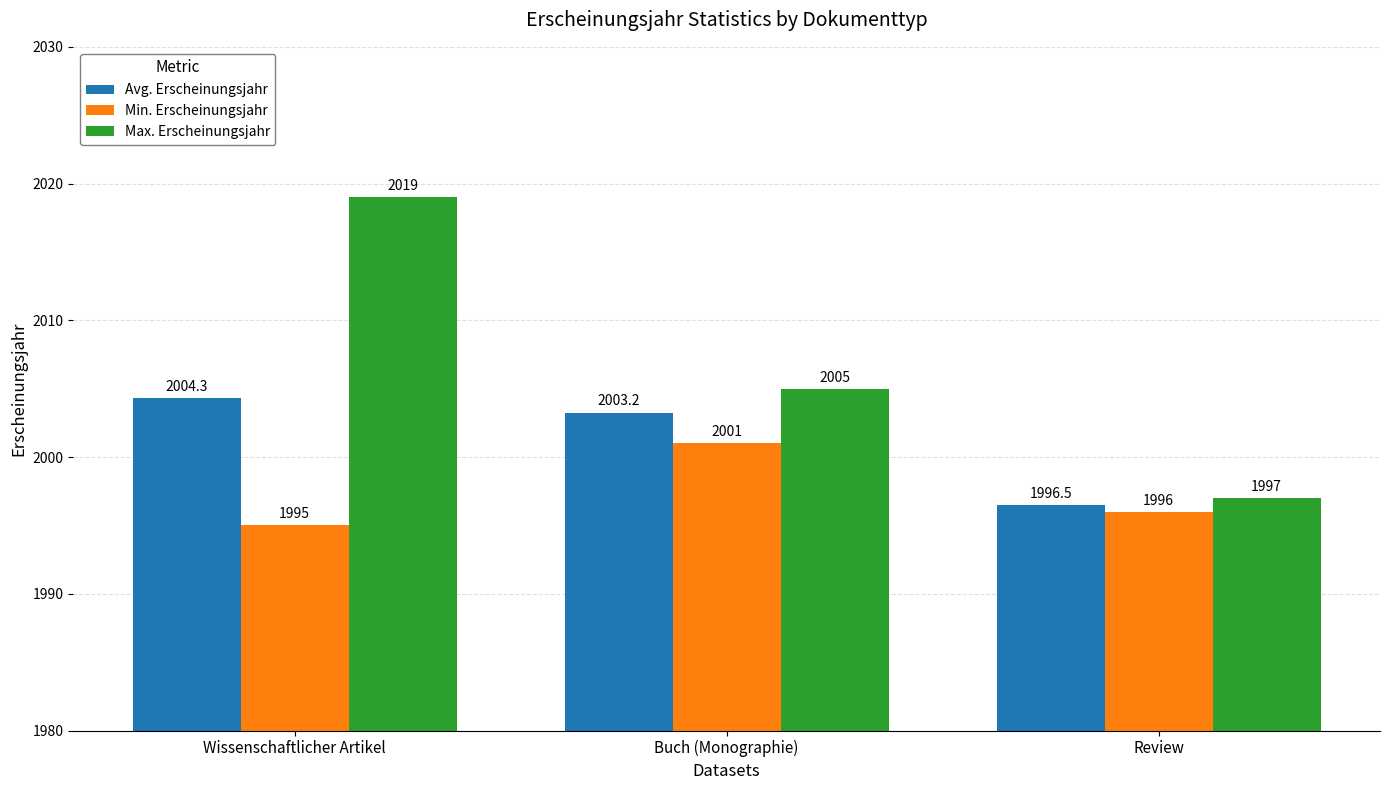

At Buch (Monographie), list the series in order from smallest to largest.

Min. Erscheinungsjahr, Avg. Erscheinungsjahr, Max. Erscheinungsjahr